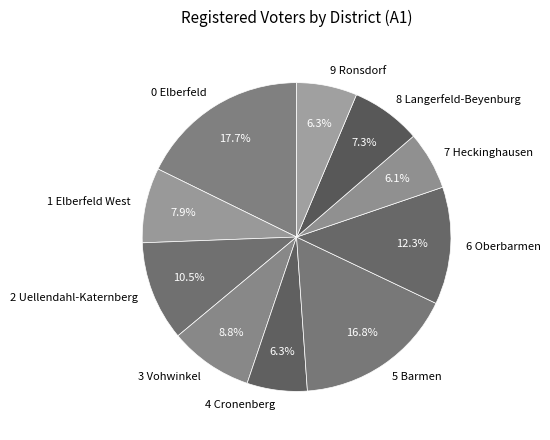

Which slice is the largest?

0 Elberfeld